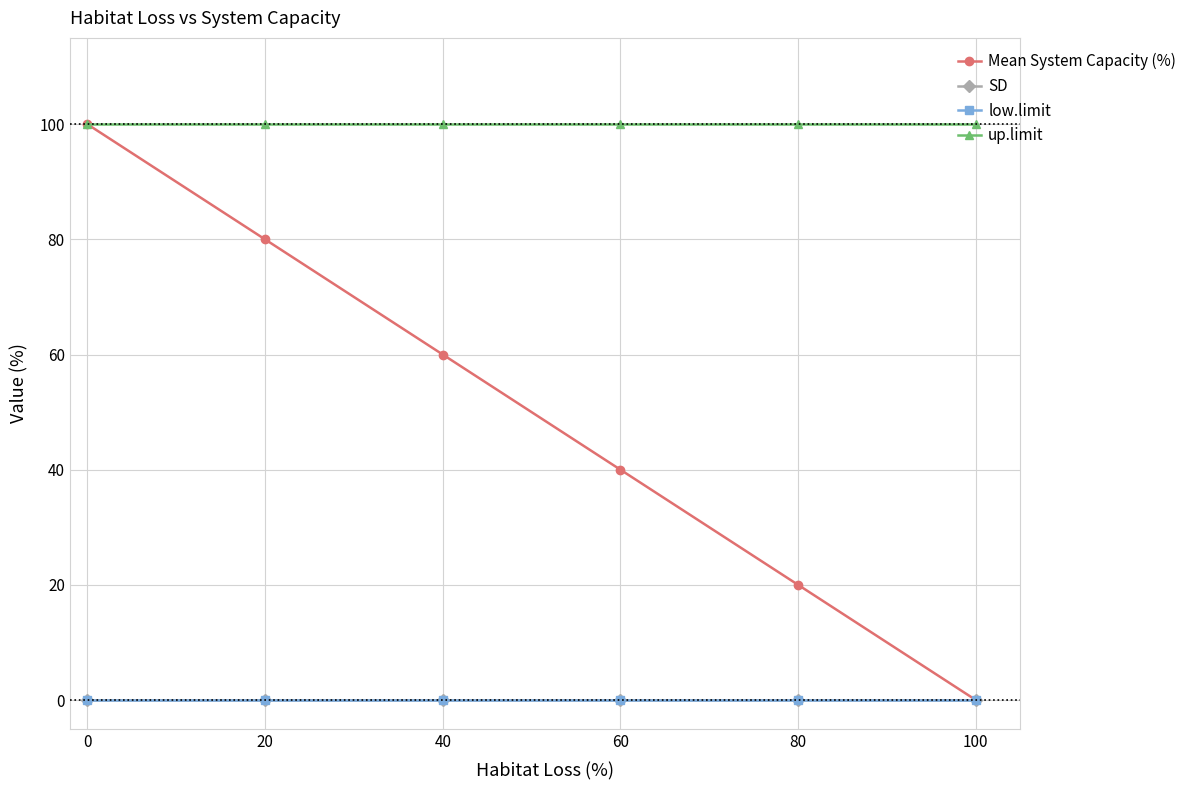

True or false: SD and Mean System Capacity (%) intersect in this chart.

False